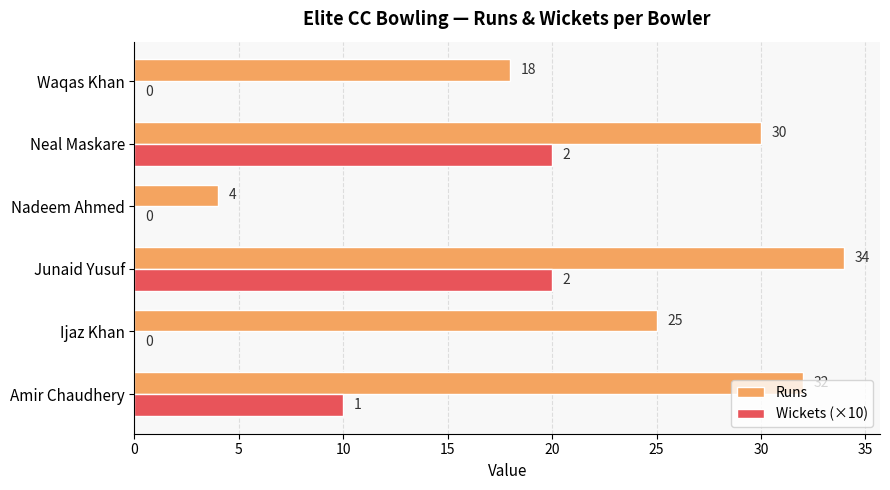

Is it true that Wickets (×10) equals 10 at Amir Chaudhery?

True